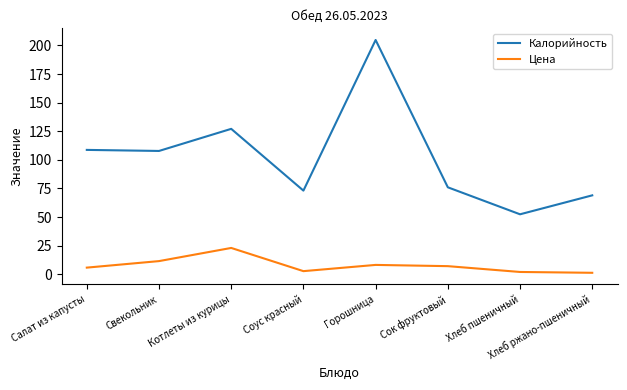

What is the difference between the Цена values at Сок фруктовый and Хлеб ржано-пшеничный?

5.8